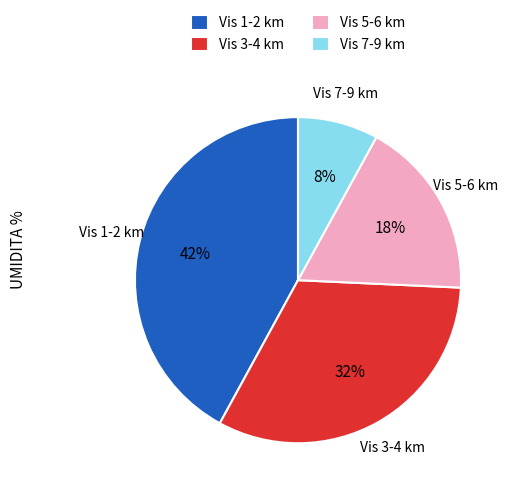

To the nearest percent, what portion does Vis 7-9 km represent?

8%